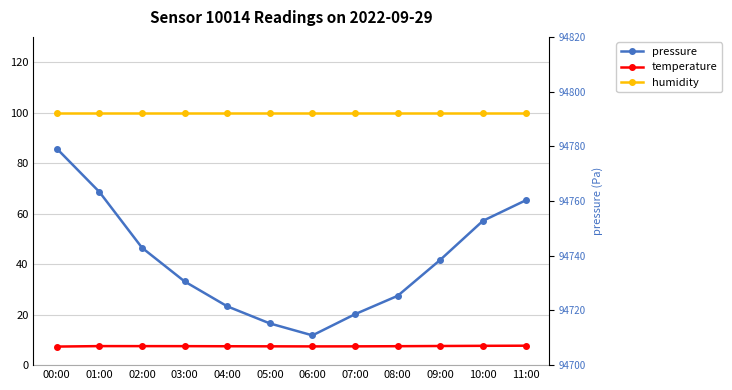

What is the total value across all series at 10:00?

94860.4